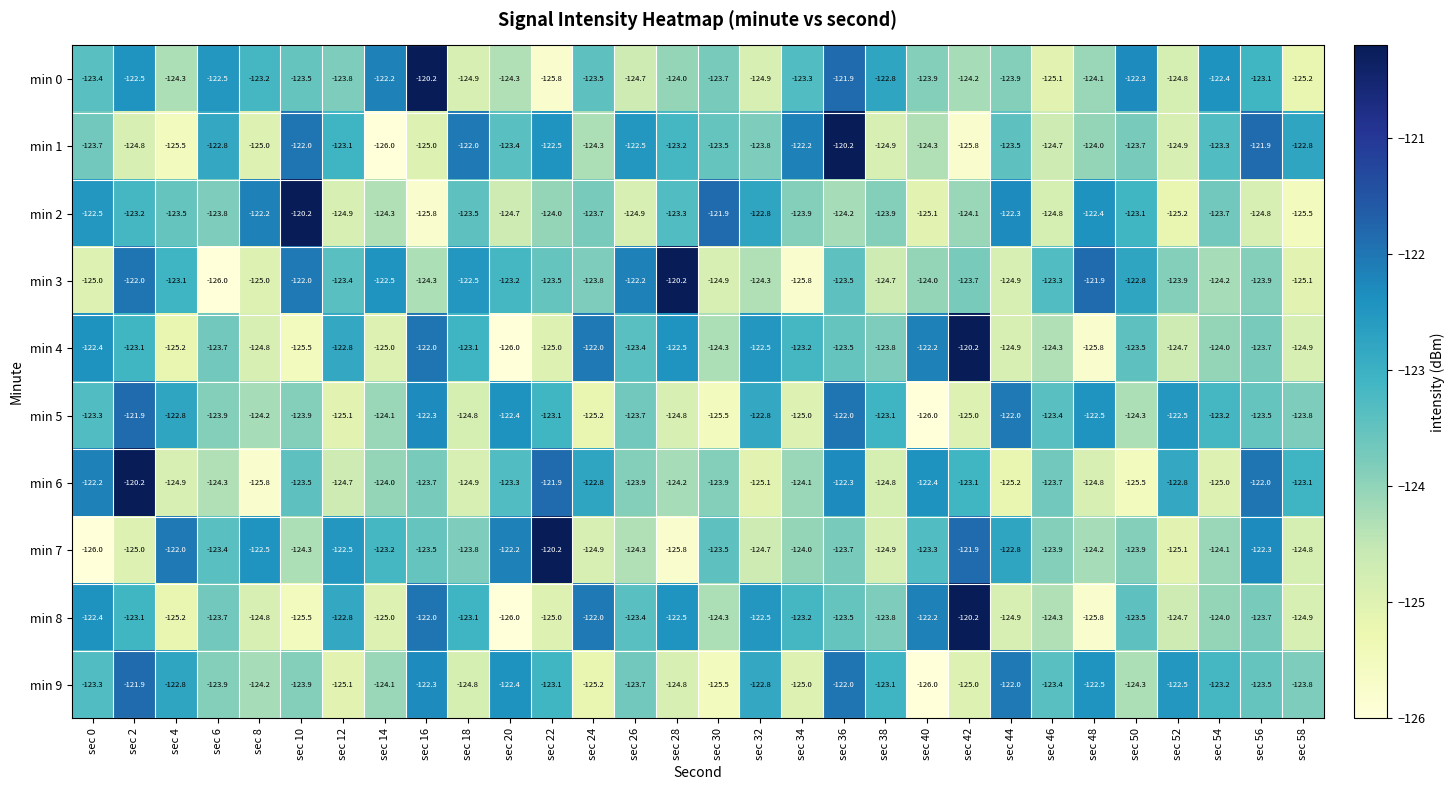

What is the greatest value displayed?

-120.2